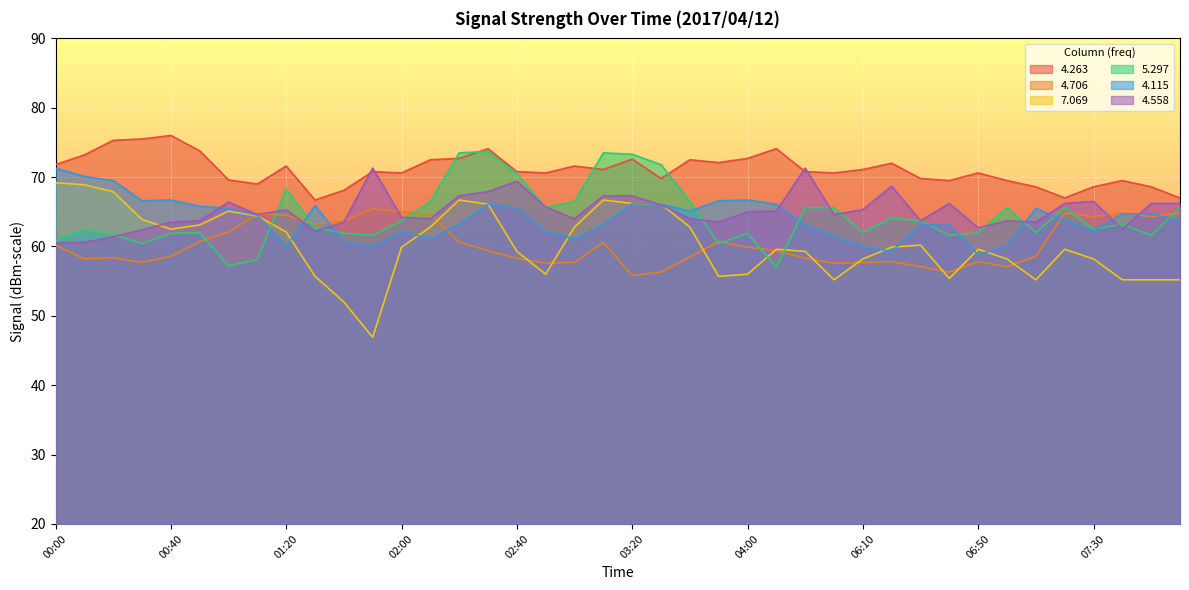

Rank the series by their maximum value, from highest to lowest.

4.263, 5.297, 4.115, 4.558, 7.069, 4.706